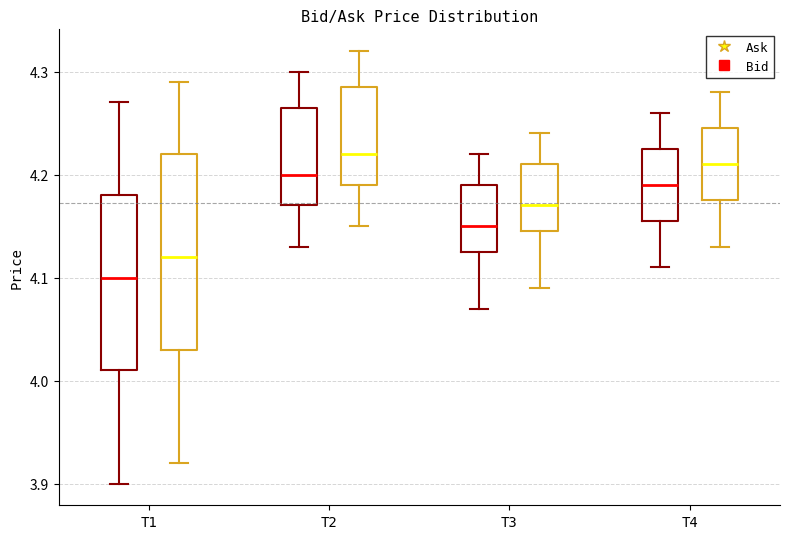

Which box has the lowest median line?

T1 (Bid)